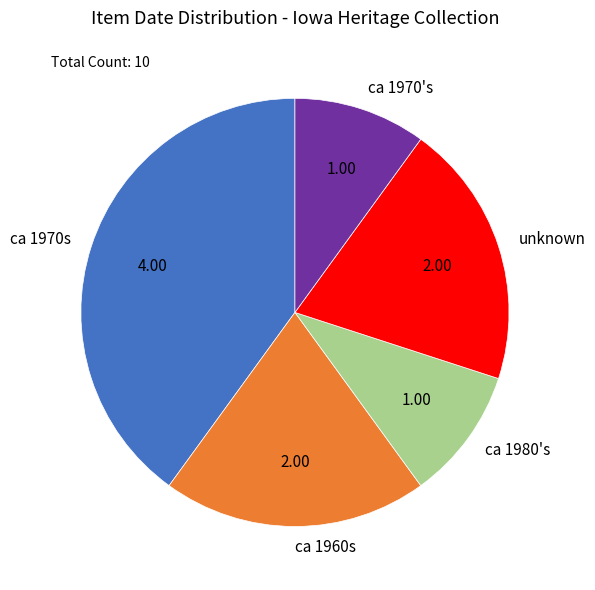

What is the largest slice in the pie chart?

ca 1970s